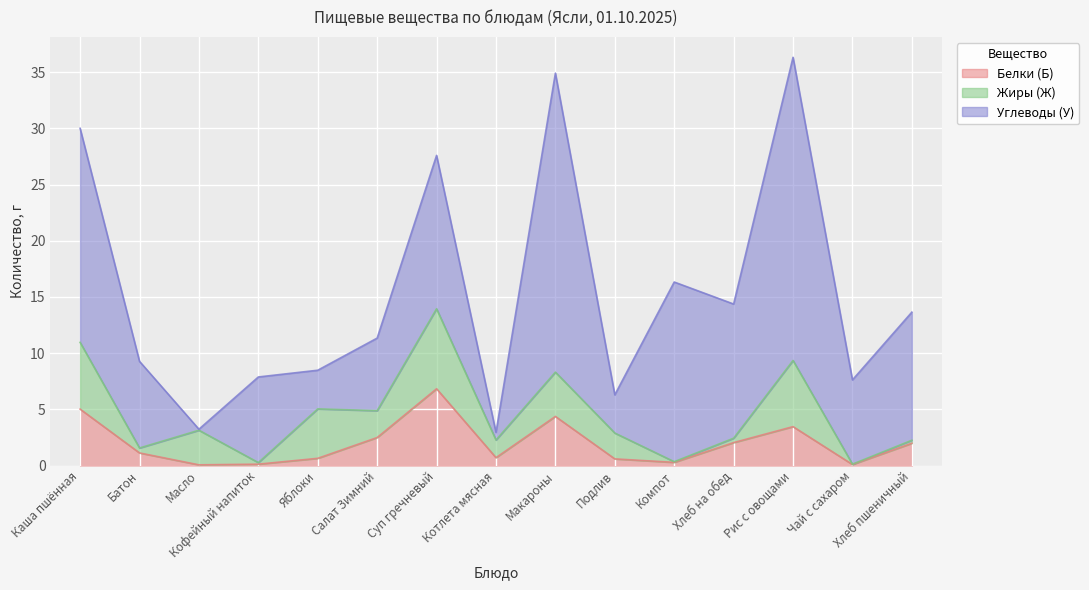

Is the value of Белки (Б) at Кофейный напиток greater than the value of Углеводы (У) at Чай с сахаром?

No